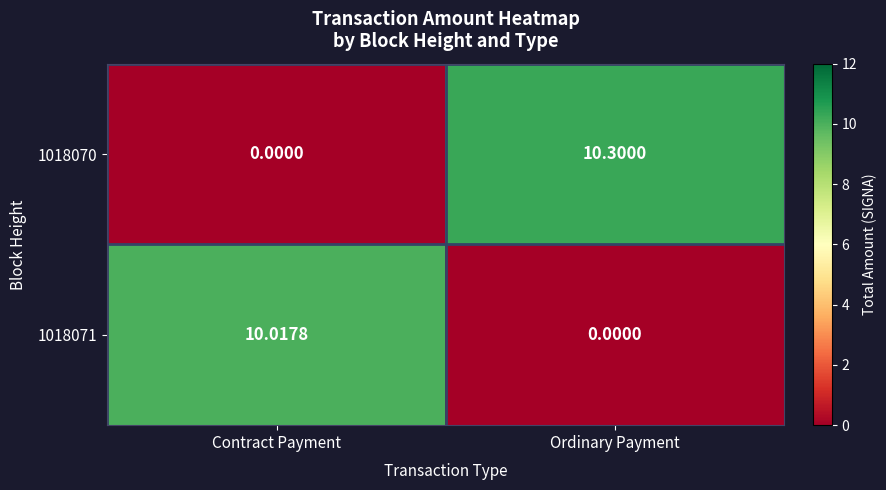

At which label does 1018070 reach its minimum?

Contract Payment